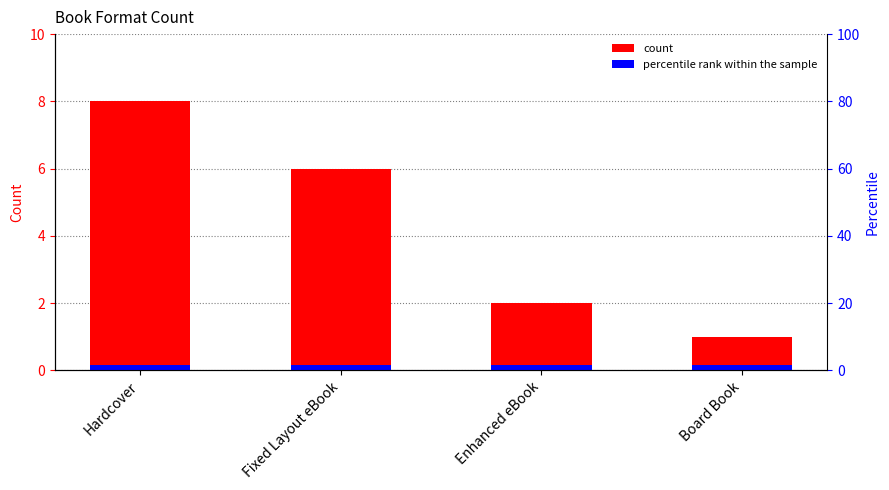

Rank the categories by value from highest to lowest.

Hardcover, Fixed Layout eBook, Enhanced eBook, Board Book